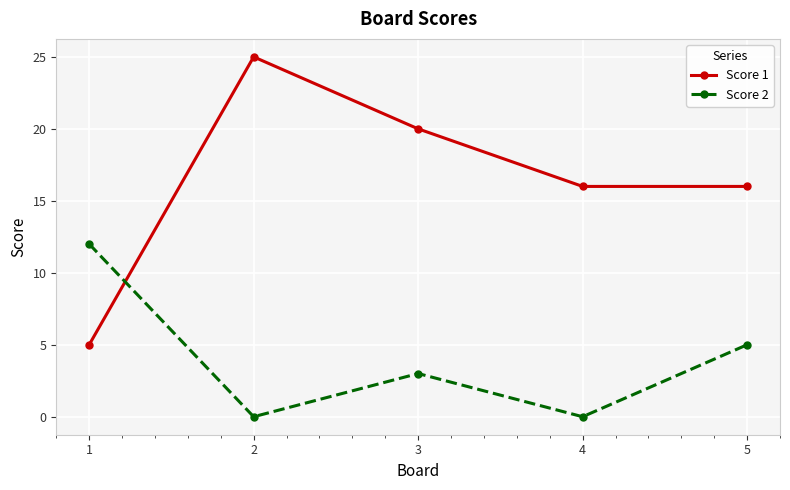

Reading left to right, list all the values displayed in this chart.

Score 1: 1=5	2=25	3=20	4=16	5=16
Score 2: 1=12	2=0	3=3	4=0	5=5